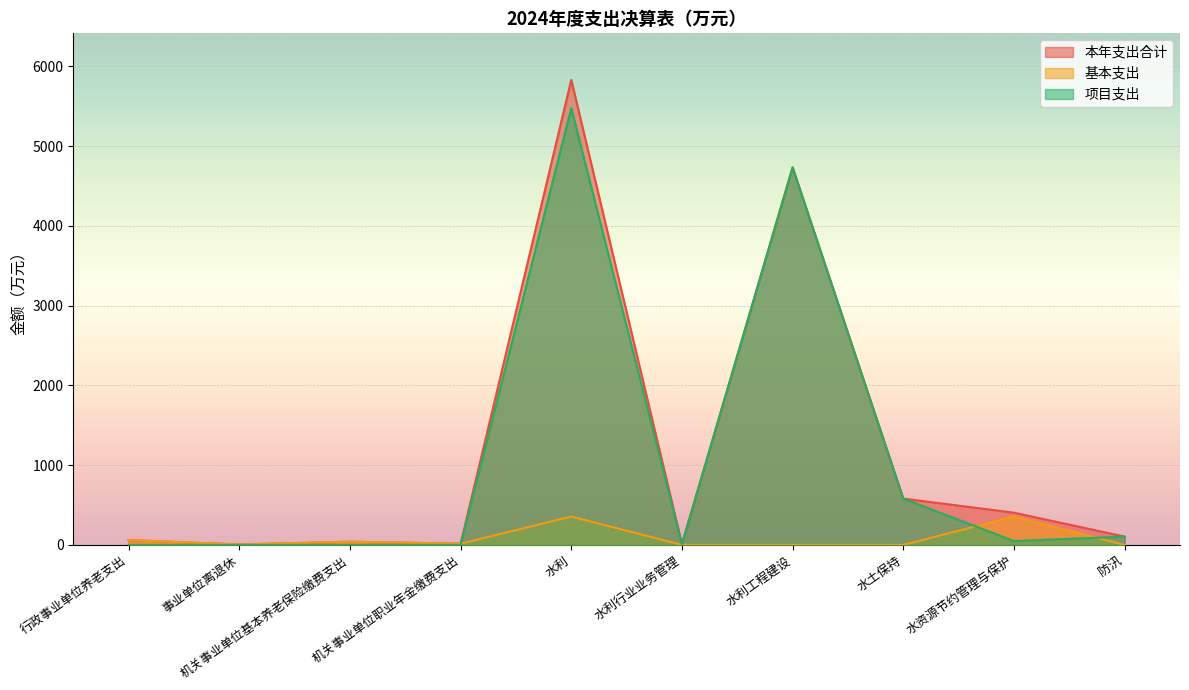

Rank the categories by 项目支出 value from lowest to highest.

行政事业单位养老支出, 事业单位离退休, 机关事业单位基本养老保险缴费支出, 机关事业单位职业年金缴费支出, 水利行业业务管理, 水资源节约管理与保护, 防汛, 水土保持, 水利工程建设, 水利